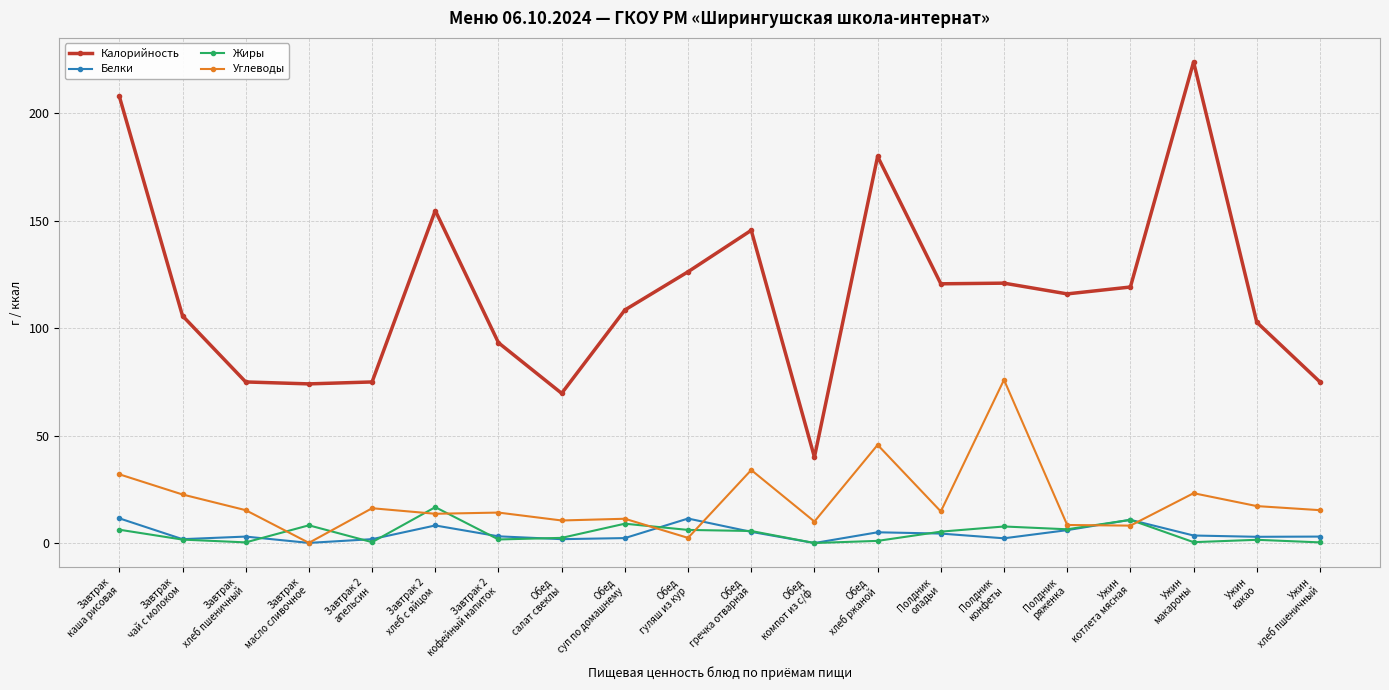

True or false: Белки has more than 1 interior local peaks.

True